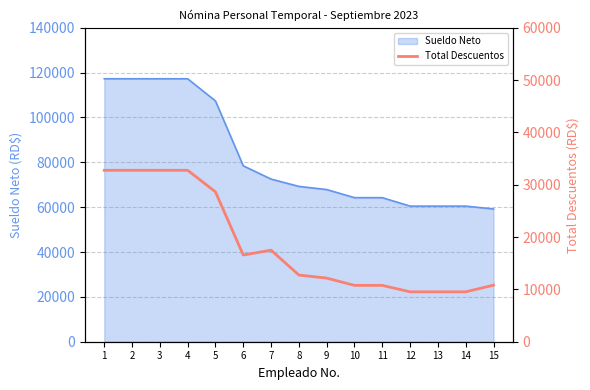

At which label does the data first exceed 12742?

1